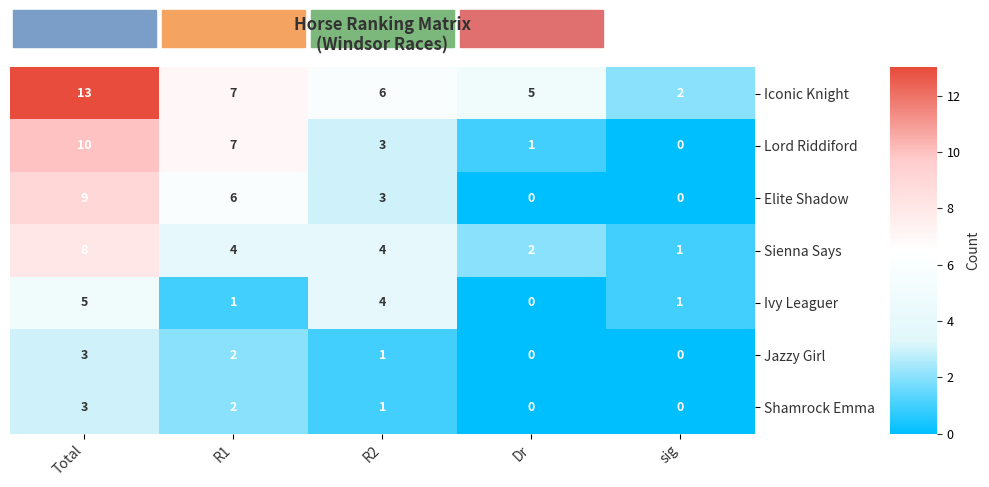

Is the value of Jazzy Girl at Total greater than the value of Iconic Knight at sig?

Yes